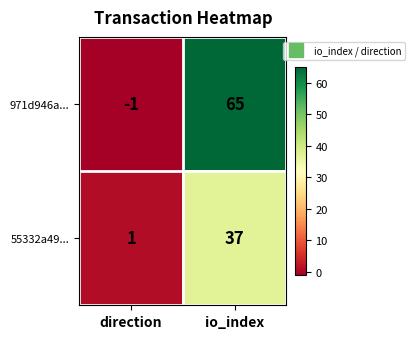

What is the maximum value shown in the chart?

65